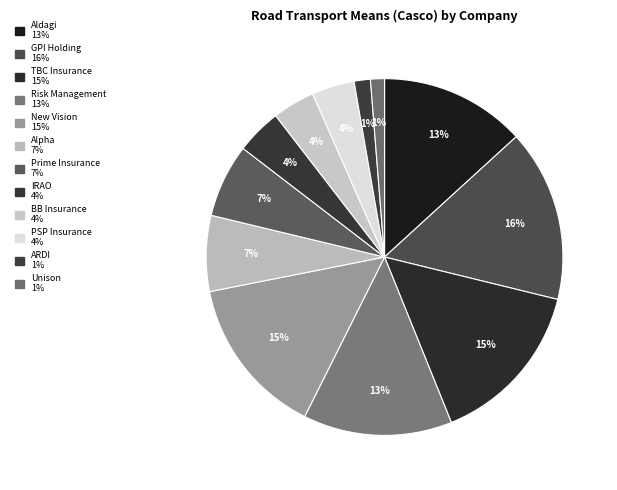

Does Alpha account for over 50% of the chart?

No